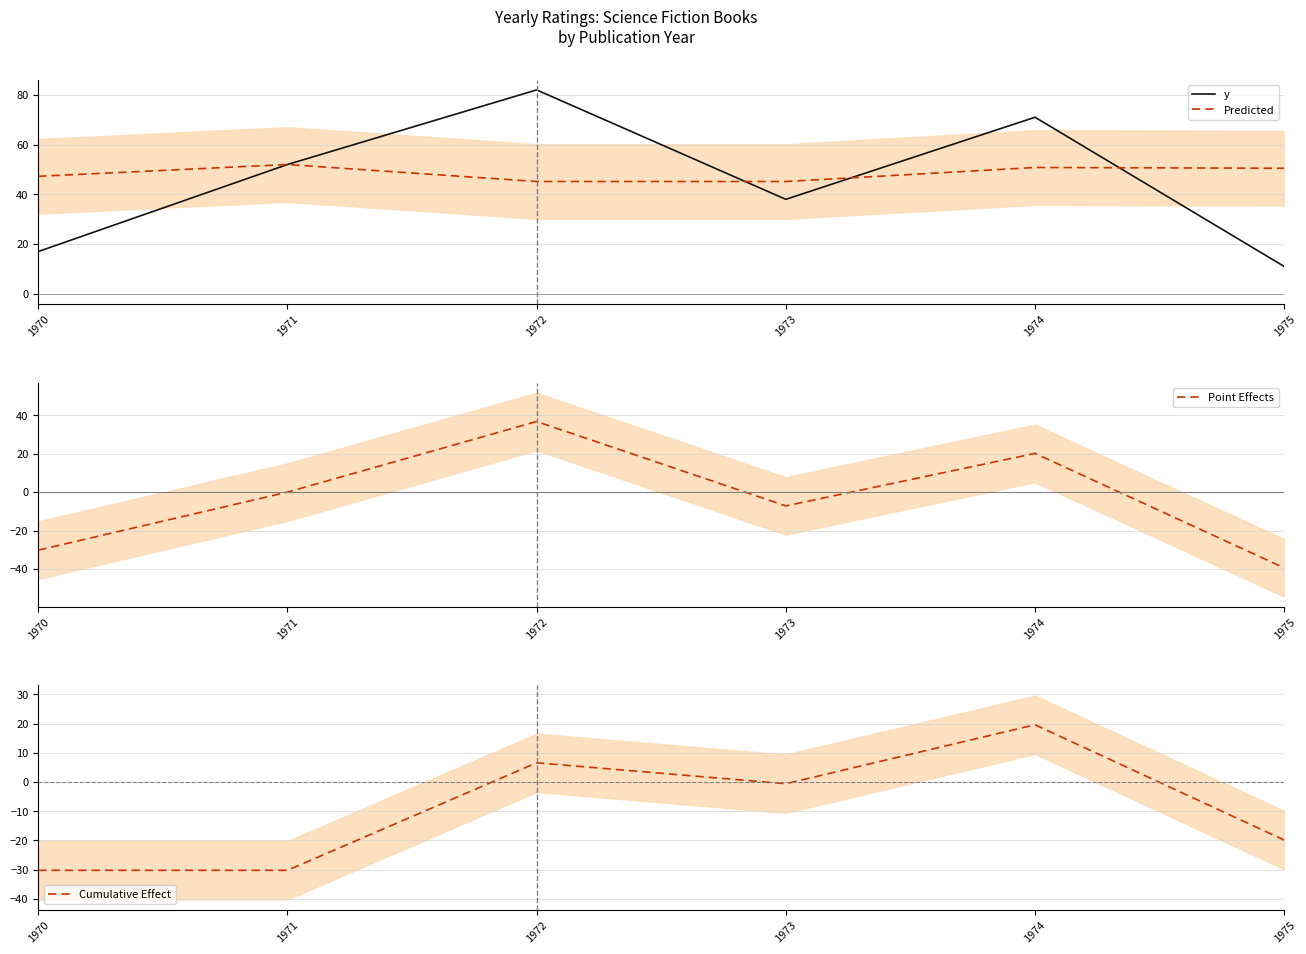

In Point Effects, how many points are higher than both neighbors (excluding endpoints)?

2